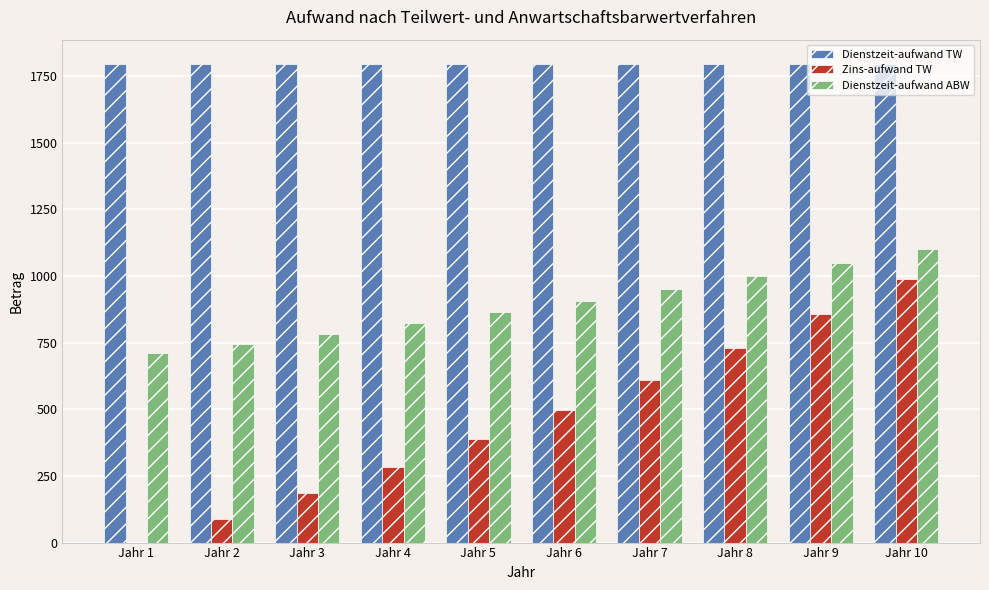

Reading right to left, extract all data points from this chart.

Dienstzeit-aufwand TW: 1796.7	1796.7	1796.7	1796.7	1796.7	1796.7	1796.7	1796.7	1796.7	1796.7
Zins-aufwand TW: 990.6	857.9	731.5	611.1	496.4	387.2	283.2	184.2	89.8	0.0
Dienstzeit-aufwand ABW: 1101.8	1049.3	999.4	951.8	906.5	863.3	822.2	783.0	745.7	710.2